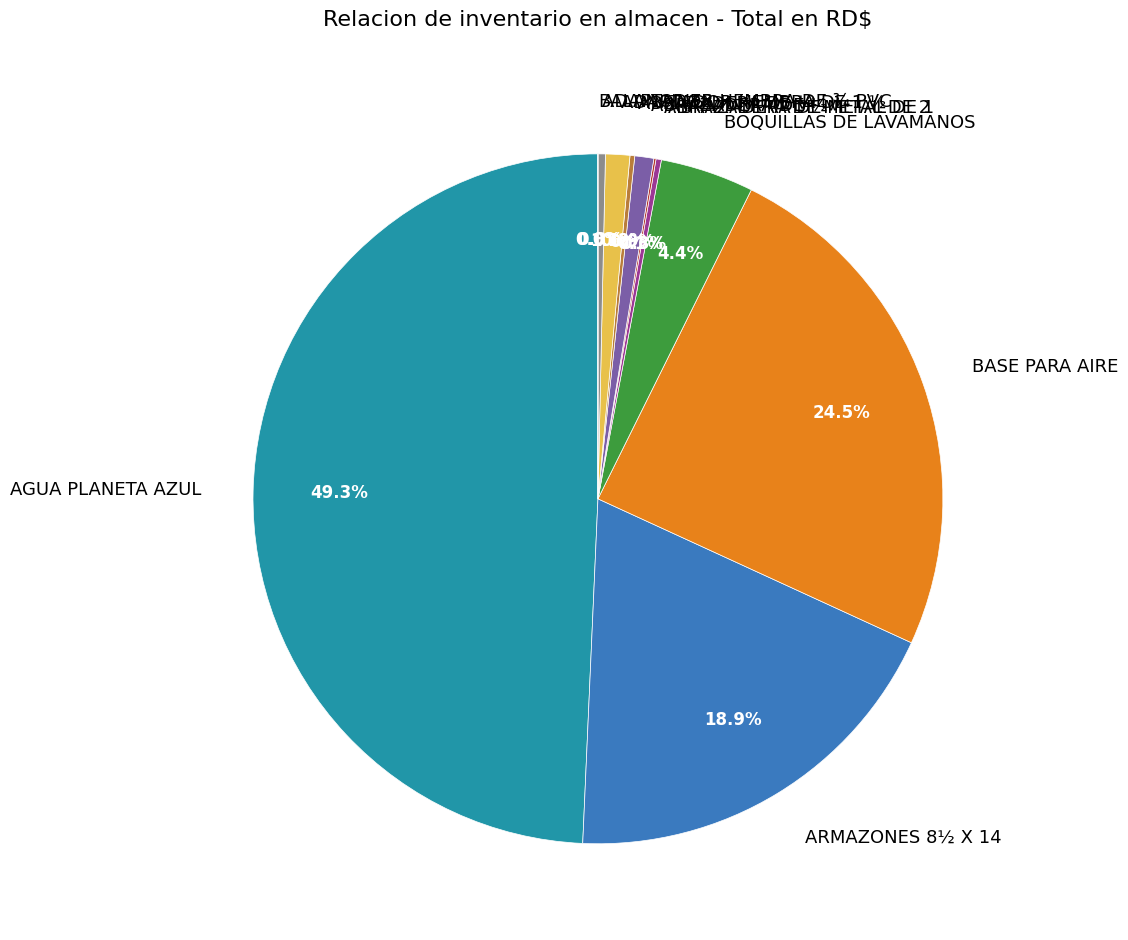

Is it true that ARMAZONES 8½ X 14 is 19% of the pie?

True